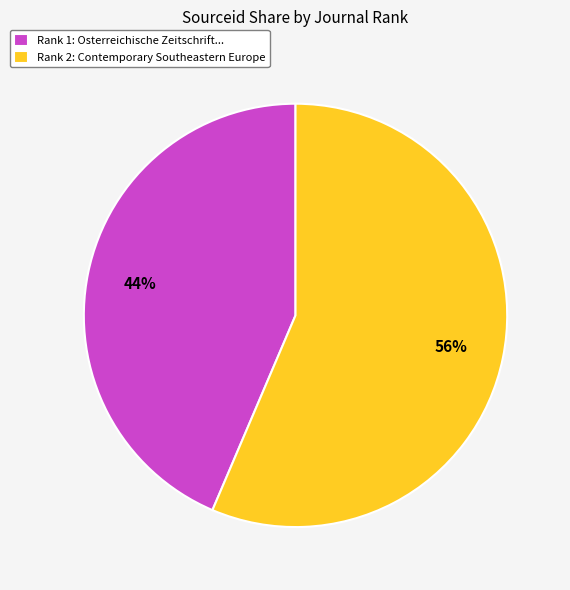

Count the number of slices in the pie.

2